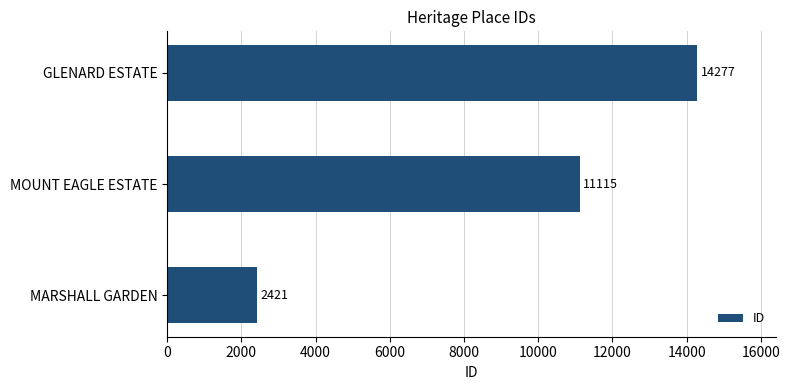

Which has a higher value, GLENARD ESTATE or MOUNT EAGLE ESTATE?

GLENARD ESTATE